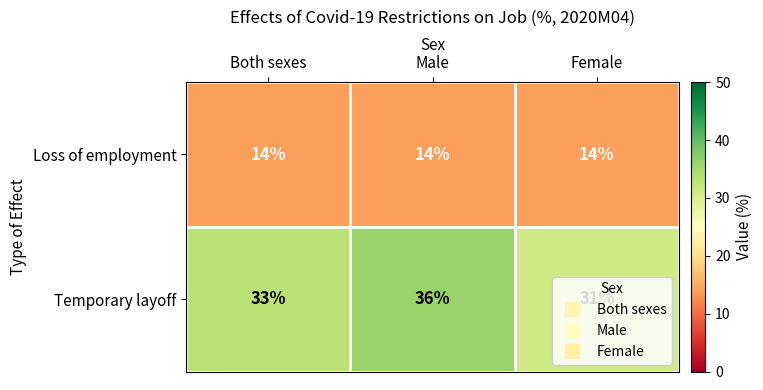

Which series has the largest total across all categories?

Temporary layoff